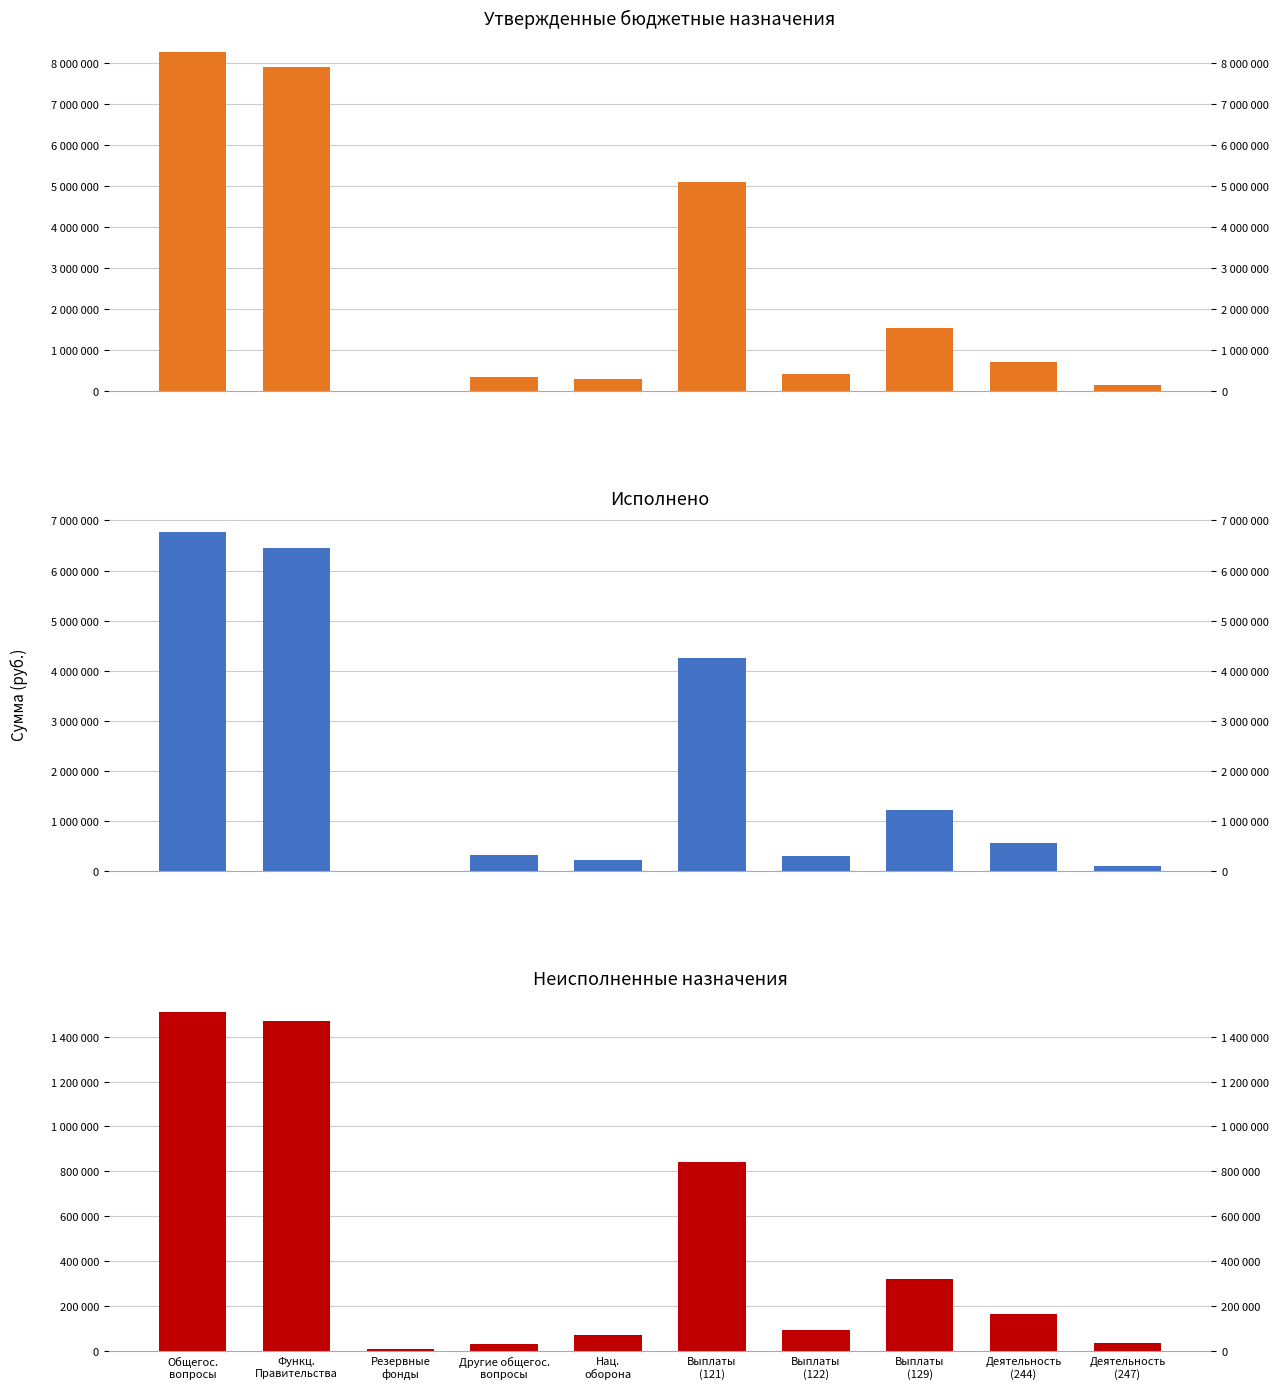

What is the label of the 3rd bar from the left?

Резервные
фонды